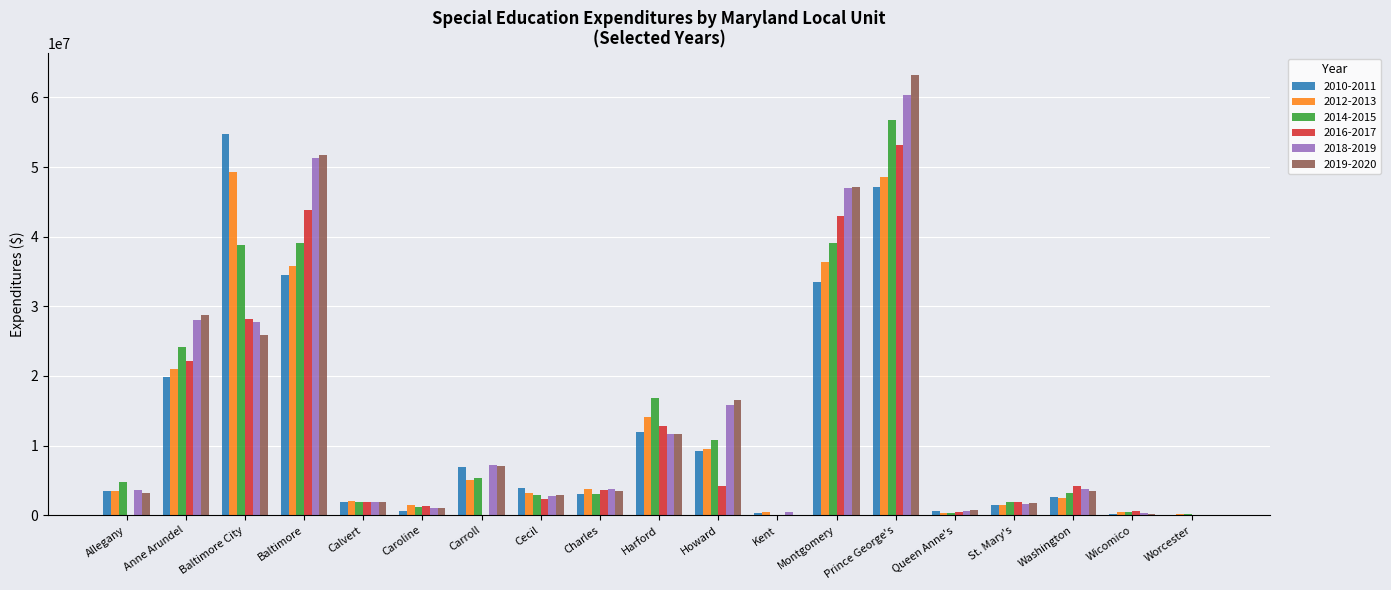

Which category has the highest value in the 2010-2011 series?

Baltimore City